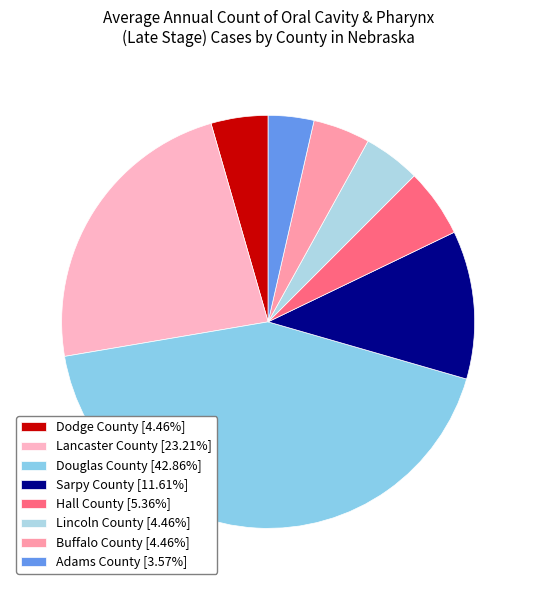

To the nearest percent, what is the difference between the Lancaster County and Lincoln County slice percentages?

19%